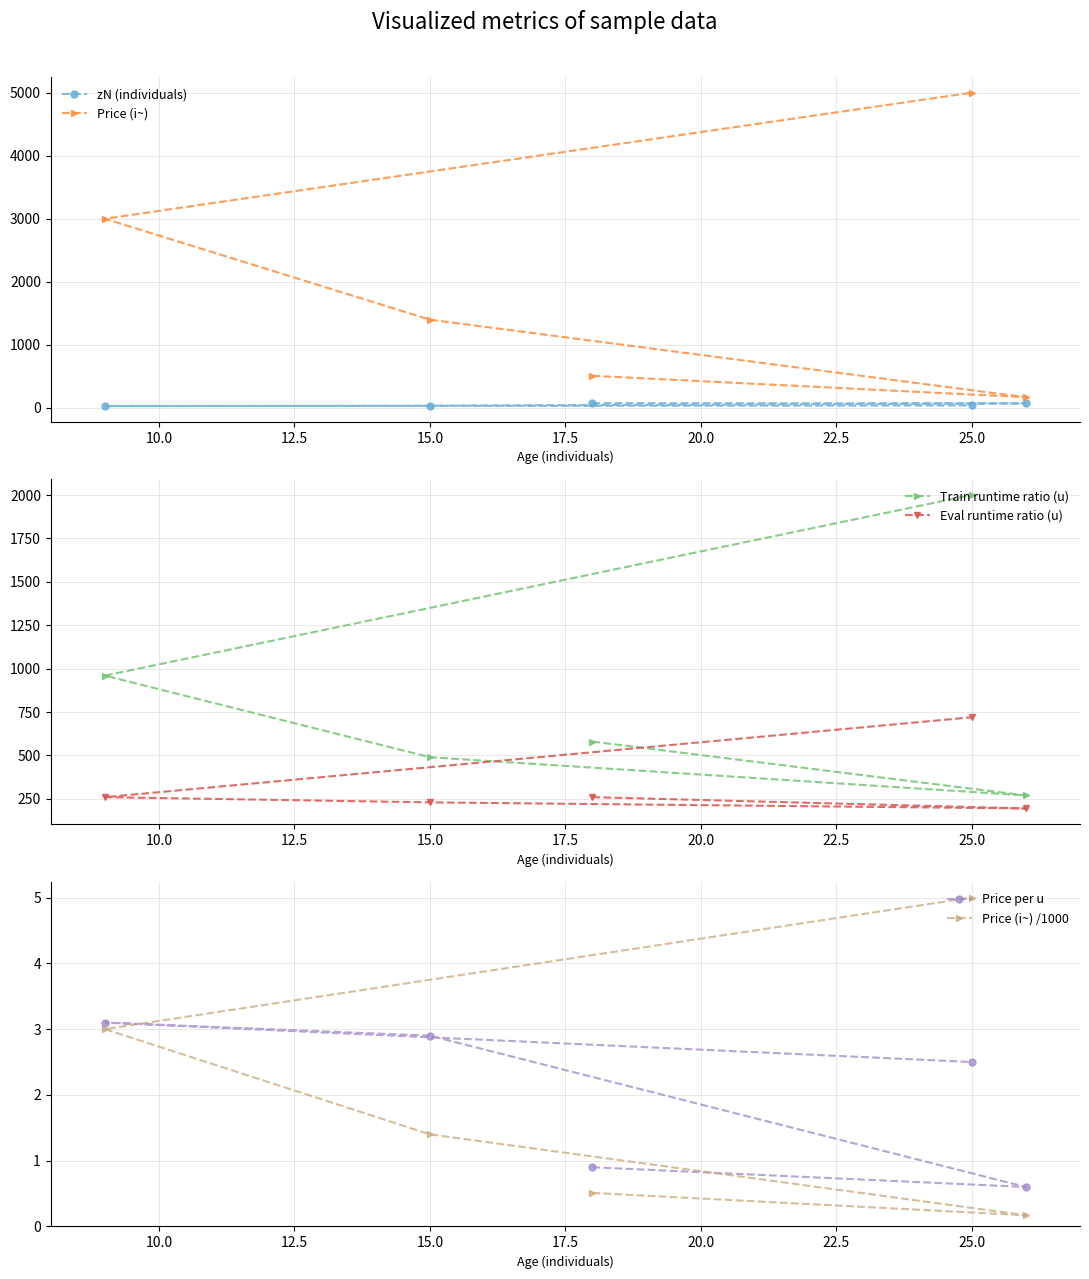

What is the maximum value for Price (i~)?

5000